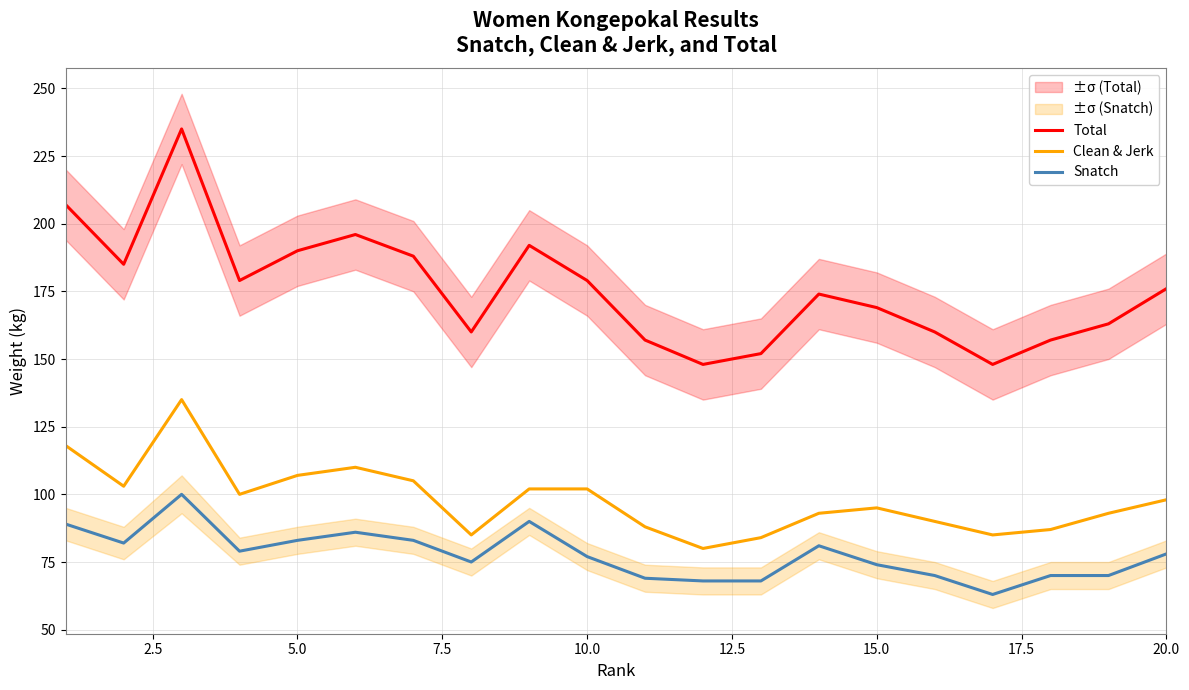

How many interior local peaks does the Clean & Jerk series have?

3